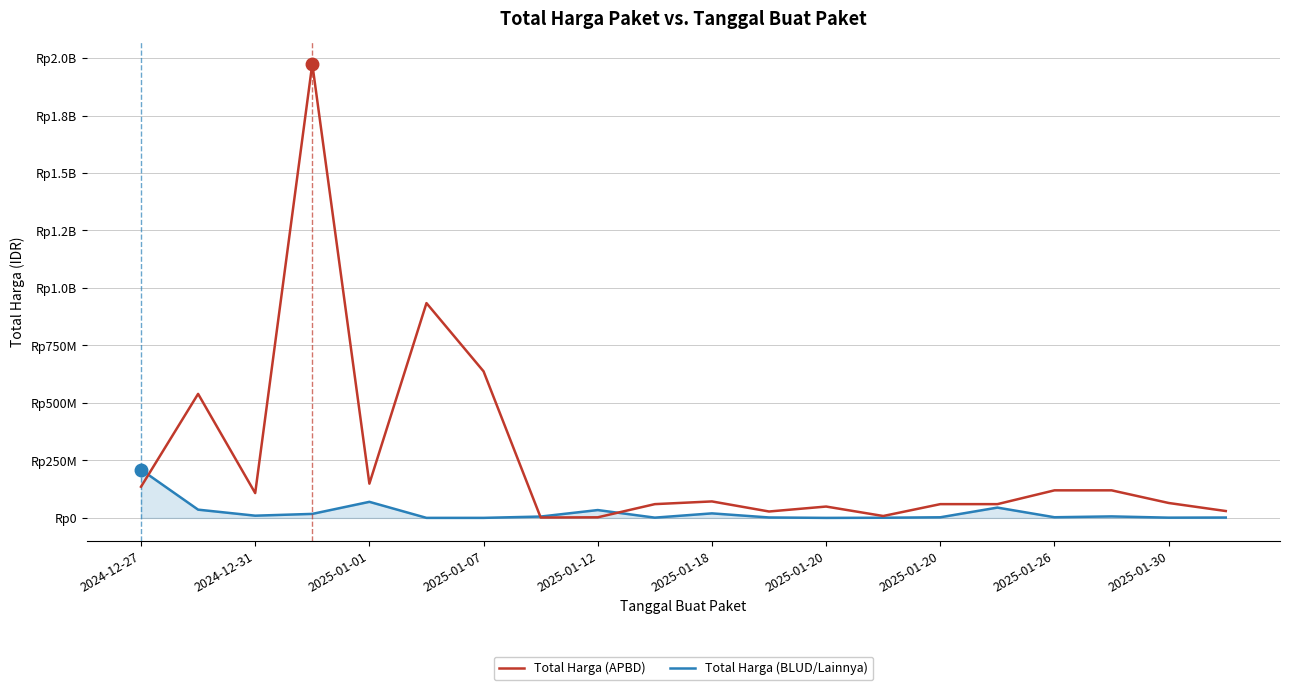

In Total Harga (APBD), how many points are higher than both neighbors (excluding endpoints)?

5